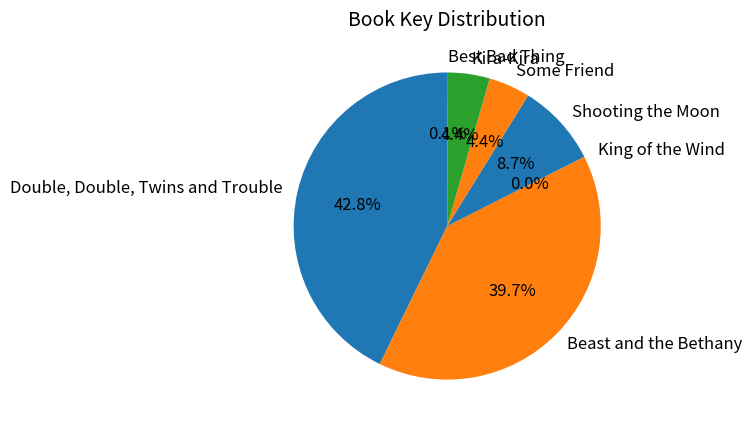

Combined, what portion of the pie is Beast and the Bethany and Shooting the Moon?

48.4%